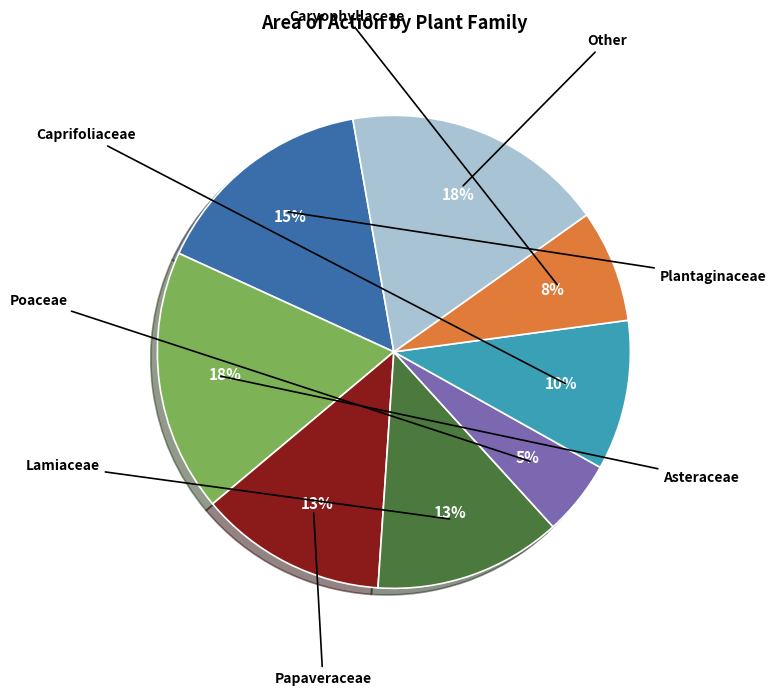

Is there any slice that represents more than half of the pie?

No